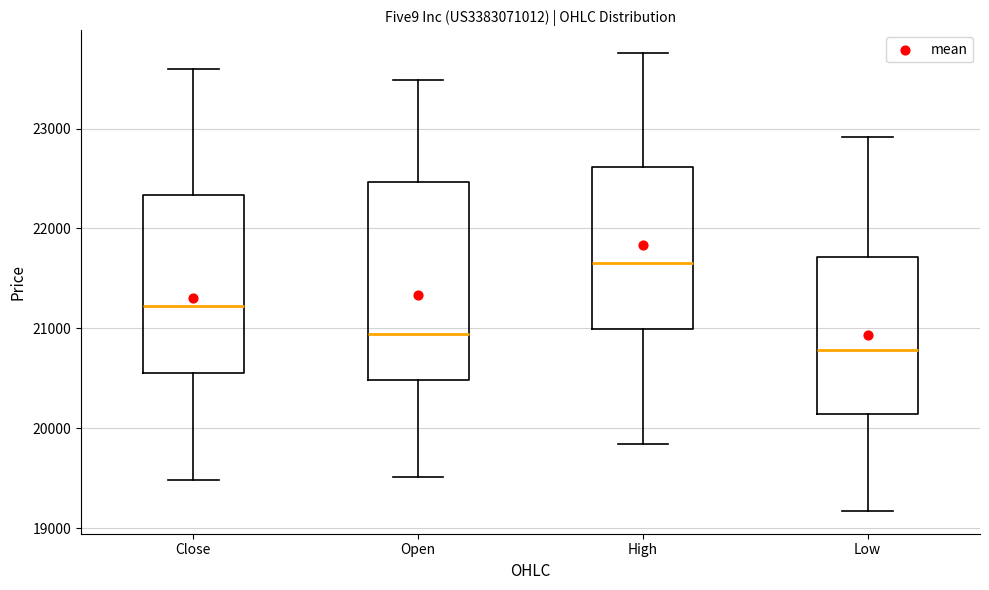

Reading left to right, transcribe this box plot: for each box, give where its median line is, the range the box spans, and where its two whiskers end, as read against the y-axis. The values are not printed on the chart, so give them approximately, as read against the axis.

Close: median 21200, box 20600 to 22300, whiskers 19500 to 23600
Open: median 20900, box 20500 to 22500, whiskers 19500 to 23500
High: median 21700, box 21000 to 22600, whiskers 19800 to 23800
Low: median 20800, box 20100 to 21700, whiskers 19200 to 22900